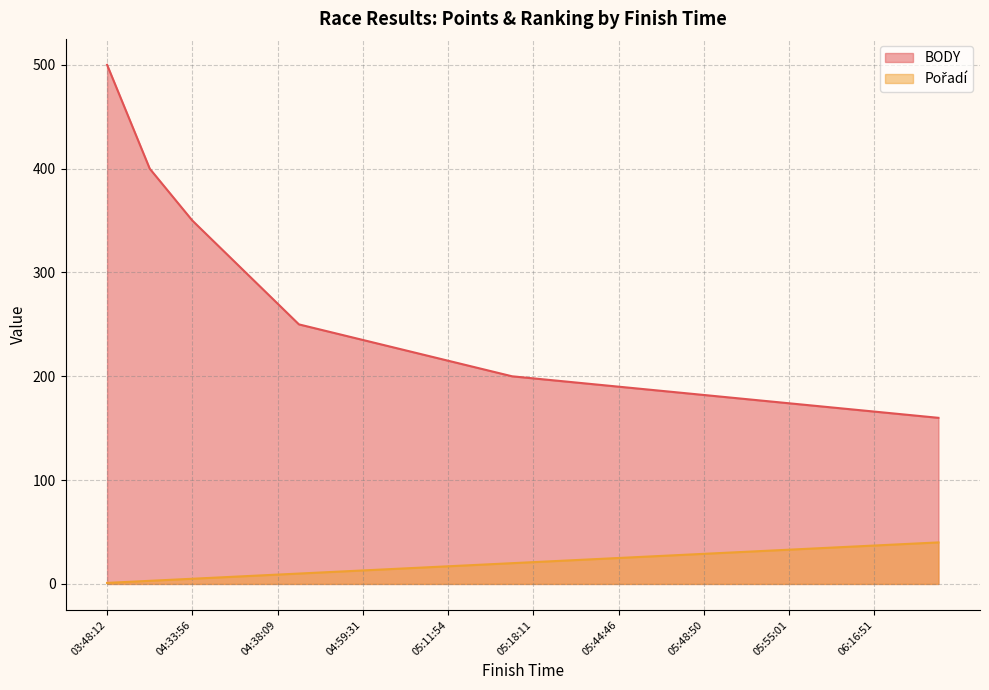

What are all the series names shown in the legend?

BODY, Pořadí